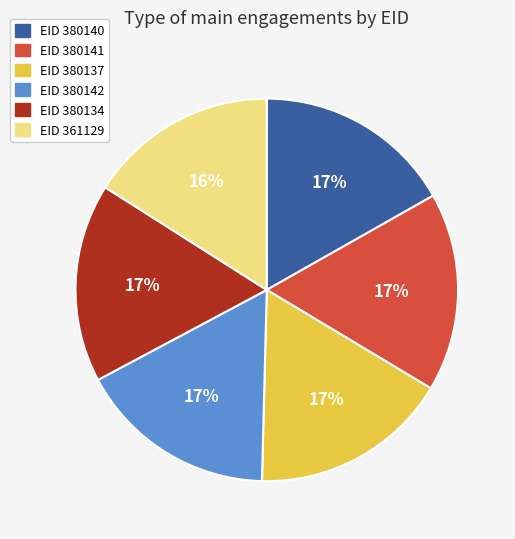

Count the number of slices in the pie.

6